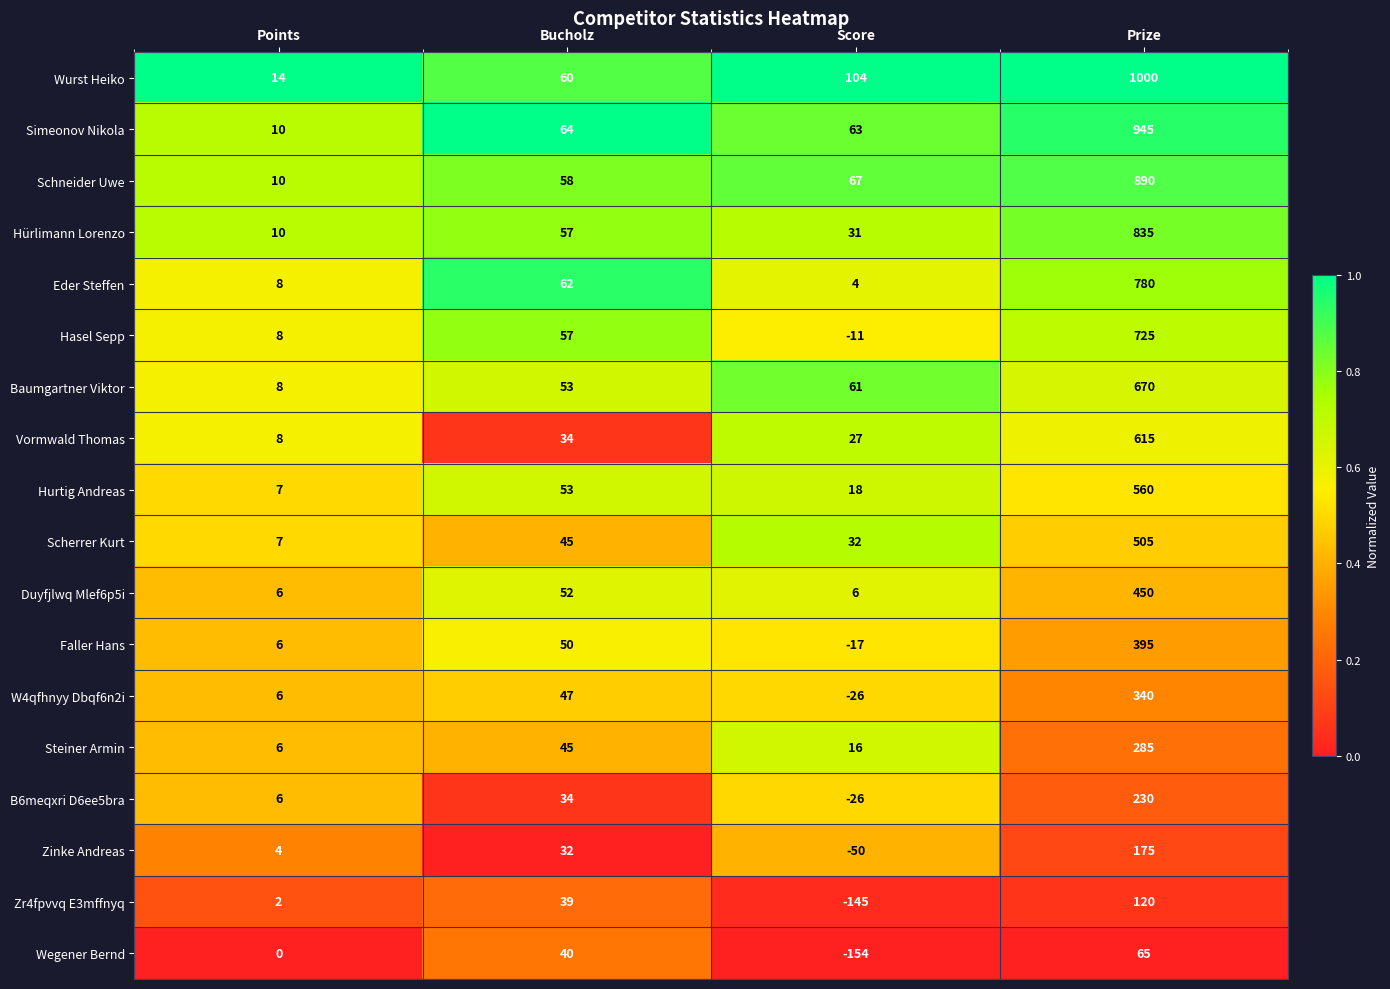

What is the difference between the Hurtig Andreas values at Bucholz and Prize?

507